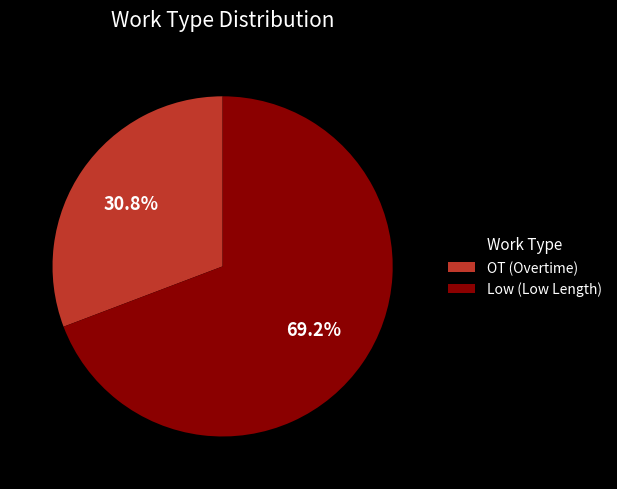

To the nearest percent, what is the average slice percentage?

50%